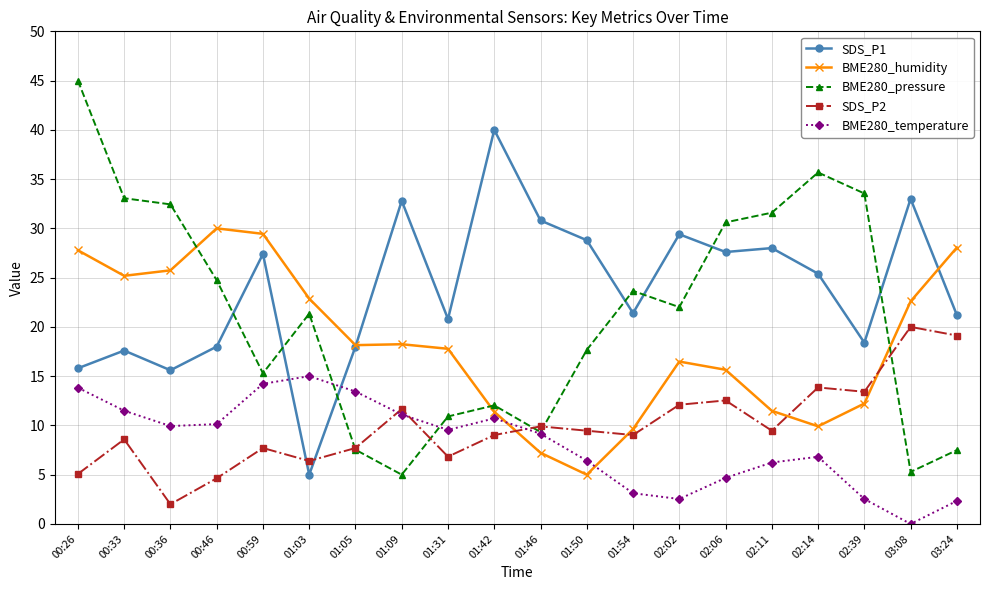

The BME280_temperature series shows 3.2 at 01:46. True or false?

False